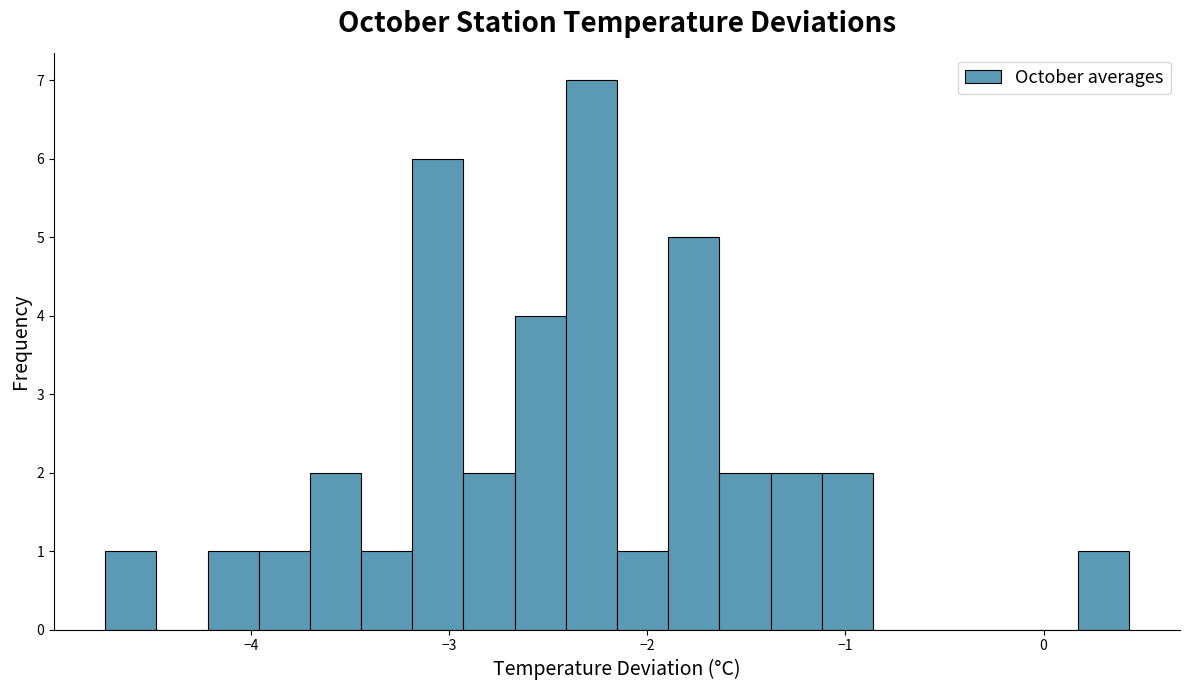

Read against the x-axis, roughly where is the centre of the tallest bar?

-2.3